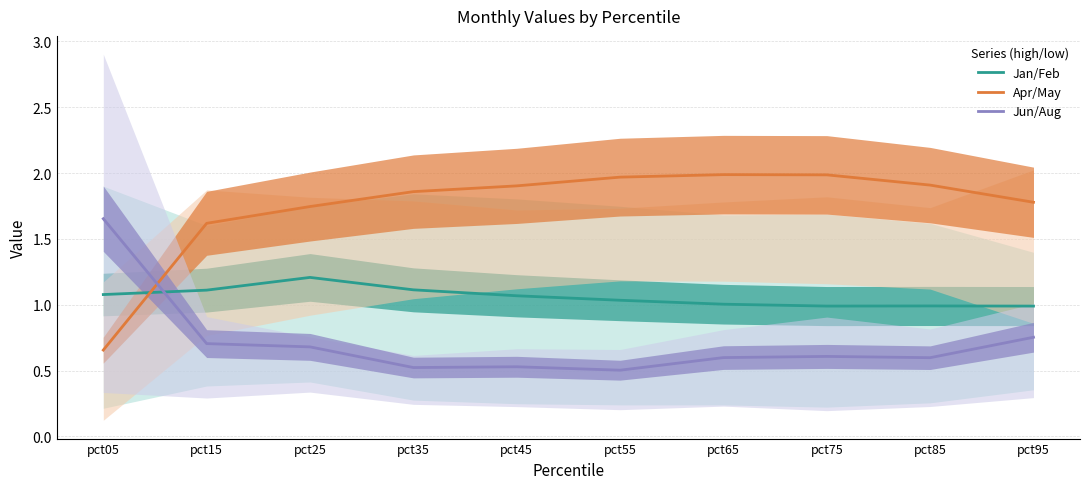

At which label does Apr/May first exceed 1?

pct15